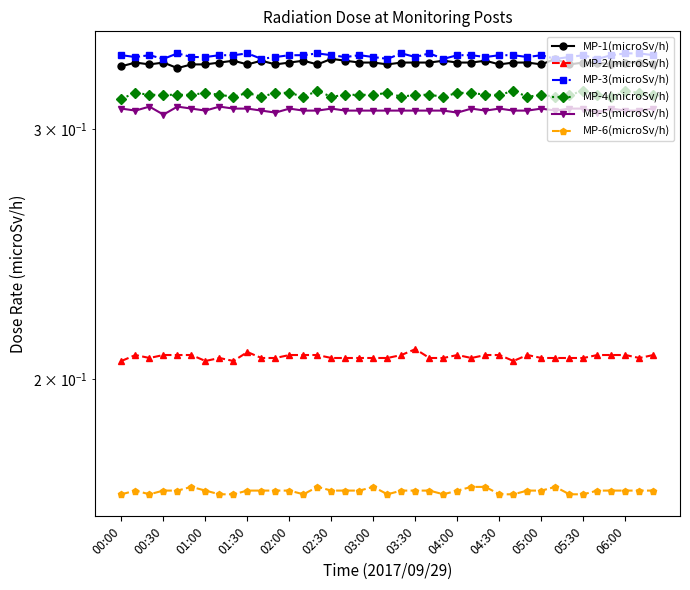

The MP-1(microSv/h) series shows 0.5 at 02:00. True or false?

False